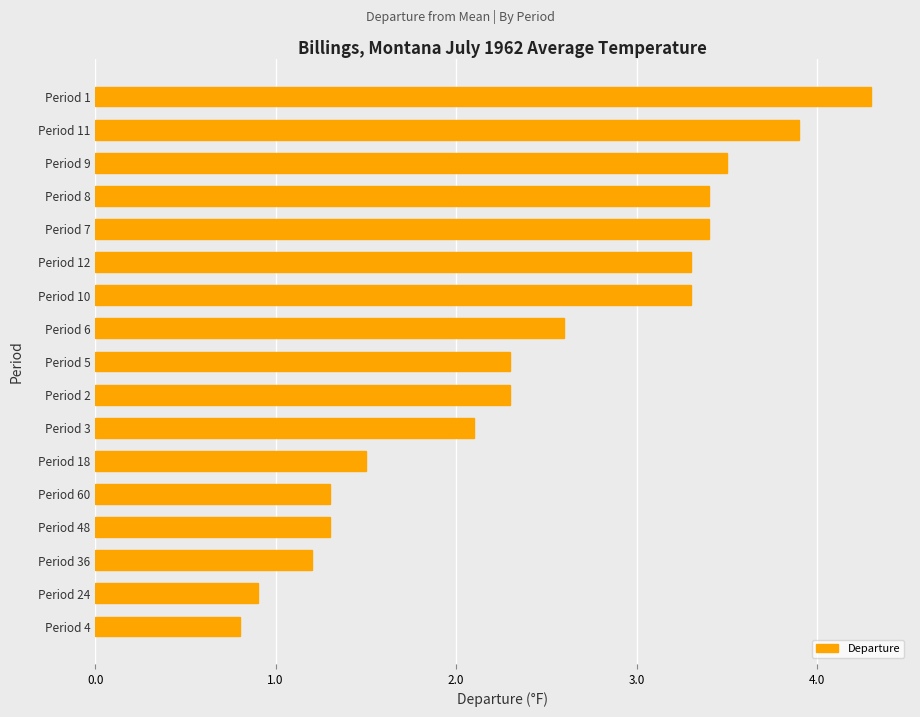

How many values are below 2?

6